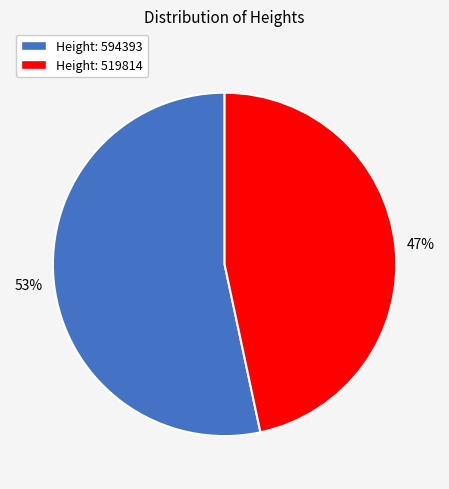

Is the sum of Height: 594393 and Height: 519814 greater than half?

Yes